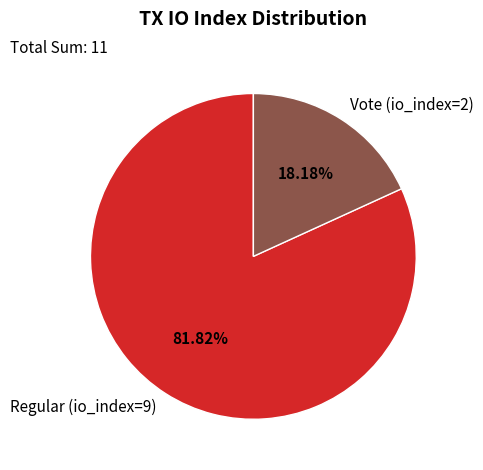

Count the number of slices in the pie.

2